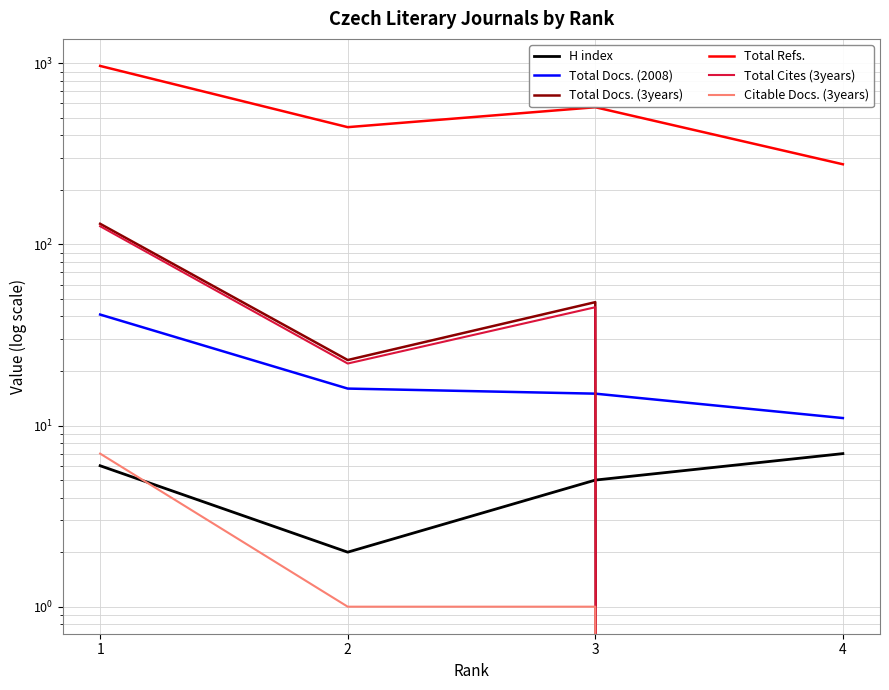

Rank the series at 2 from highest to lowest value.

Total Refs., Total Docs. (3years), Total Cites (3years), Total Docs. (2008), H index, Citable Docs. (3years)